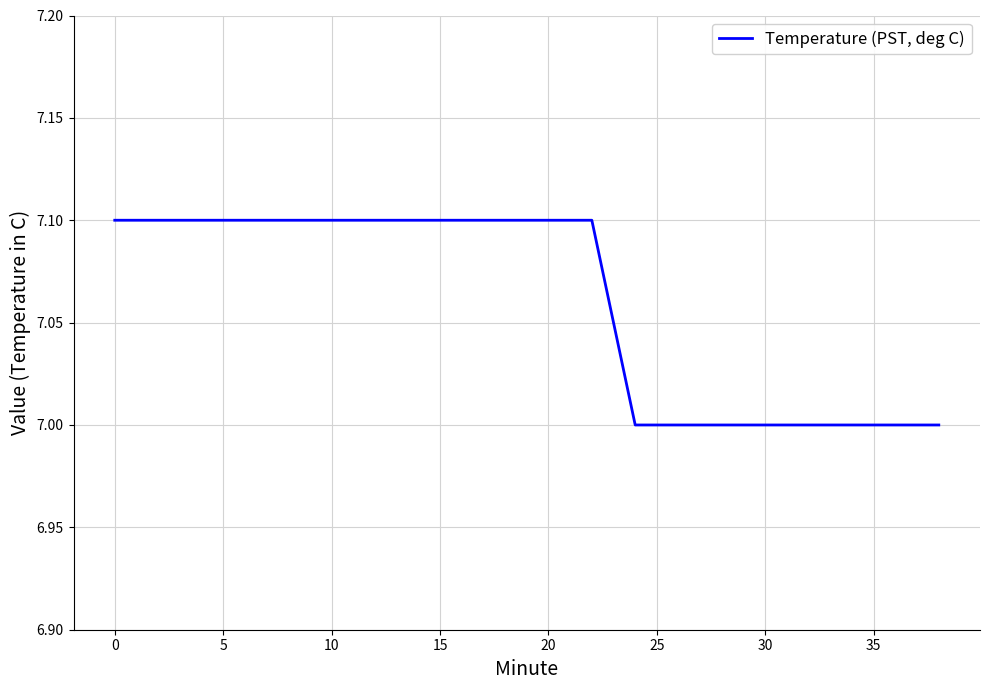

What is the maximum value shown in the chart?

7.1